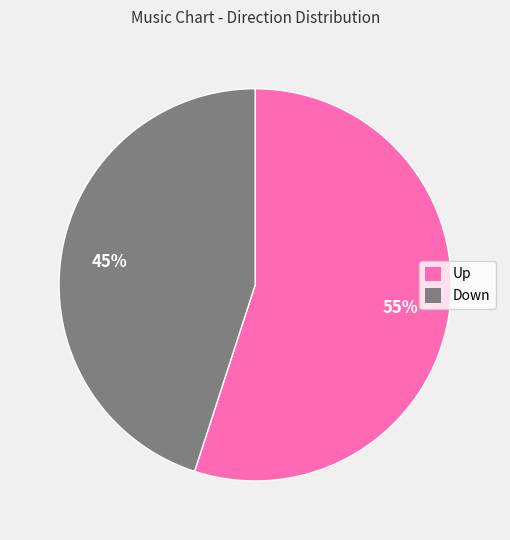

True or false: Up accounts for 69% of the total.

False